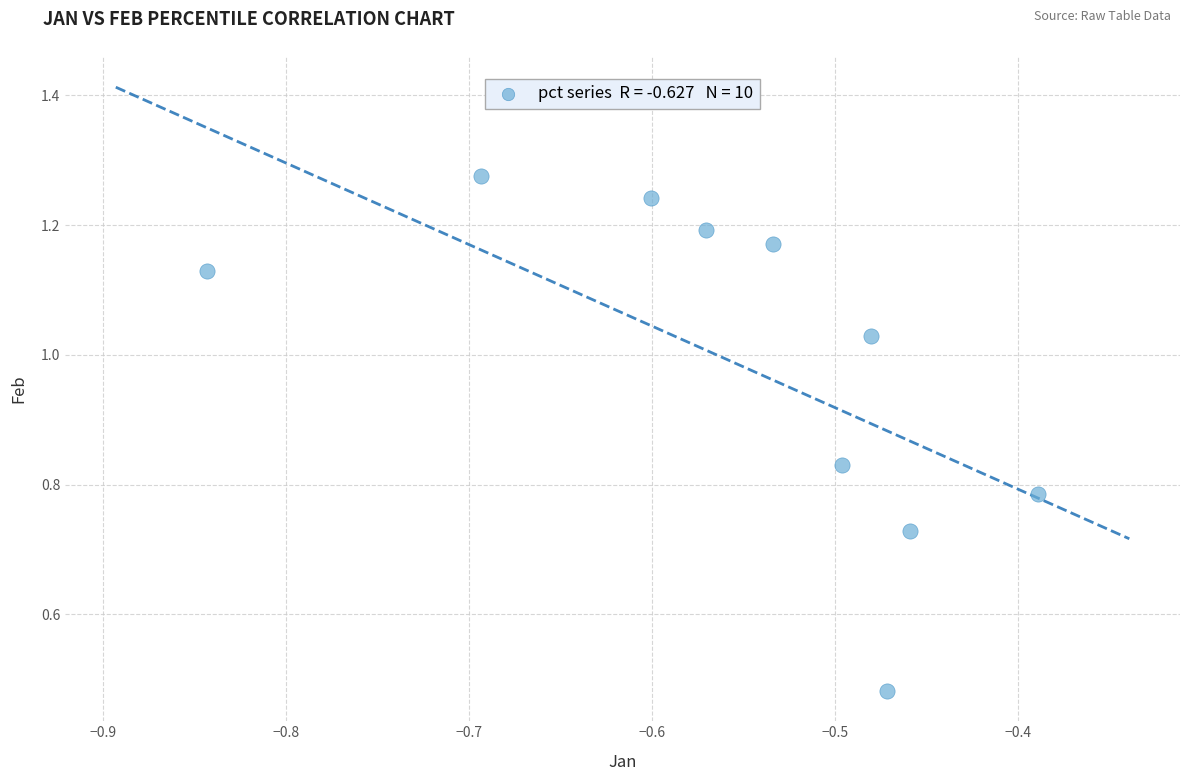

How many points are shown in the scatter plot?

10